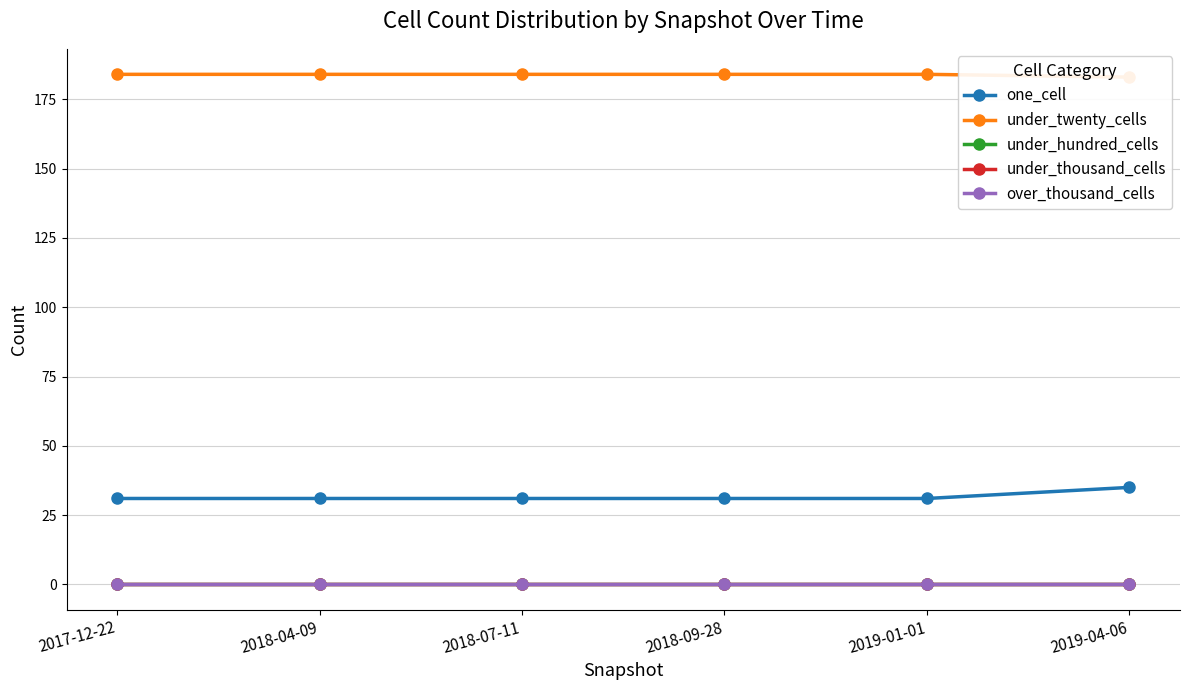

What are all the series names shown in the legend?

one_cell, under_twenty_cells, under_hundred_cells, under_thousand_cells, over_thousand_cells